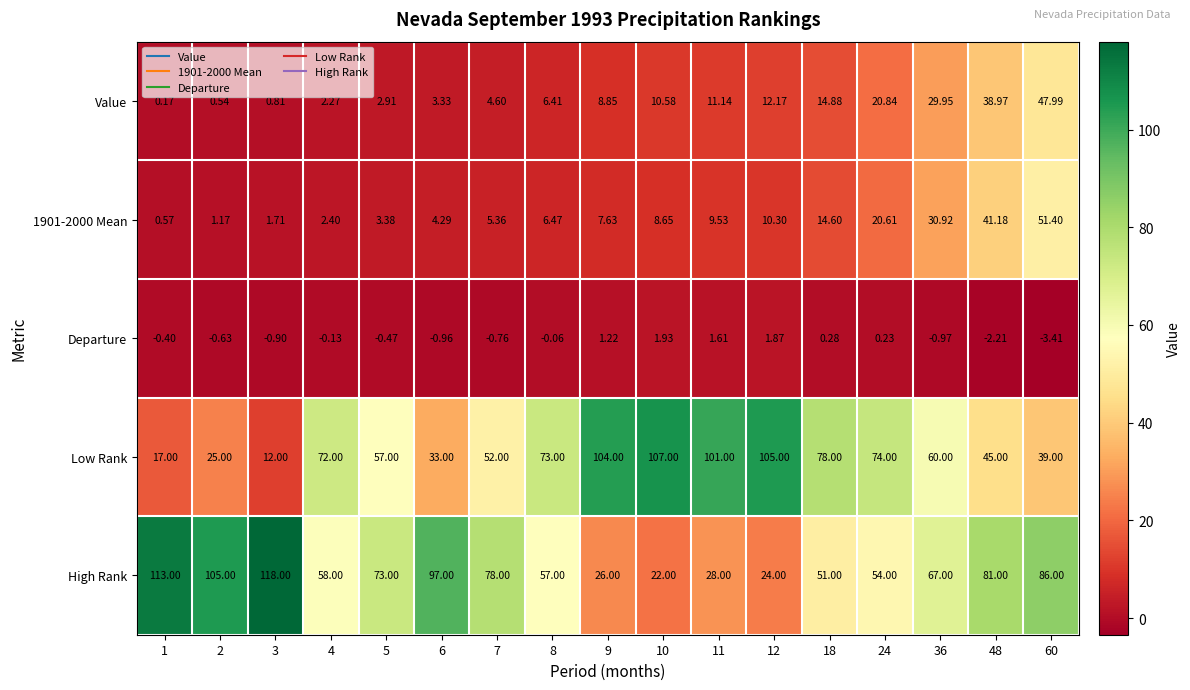

Rank the series by their maximum value, from highest to lowest.

High Rank, Low Rank, 1901-2000 Mean, Value, Departure